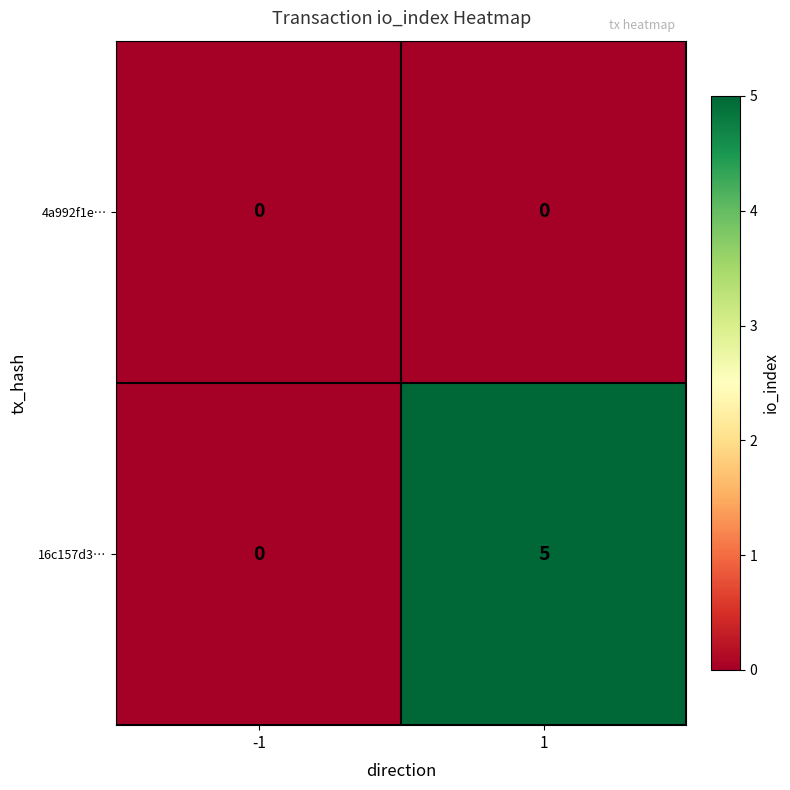

Is it true that 4a992f1e… equals 0 at 1?

True